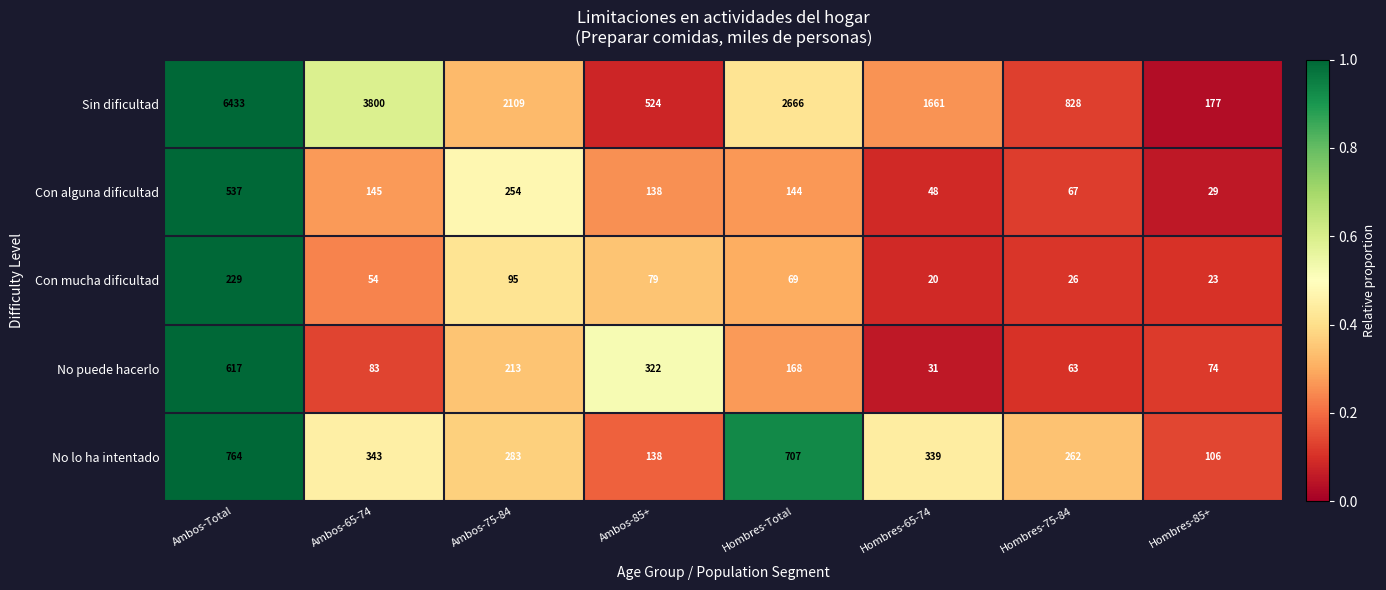

The No puede hacerlo series shows 21 at Hombres-65-74. True or false?

False